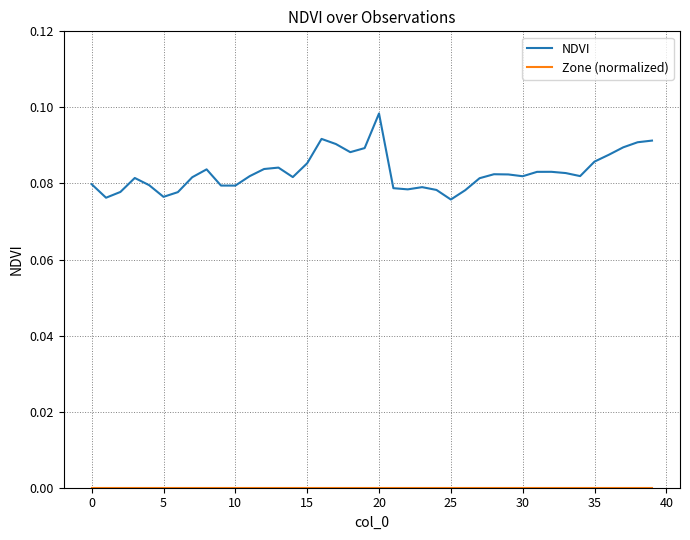

Which series has the largest total across all categories?

NDVI